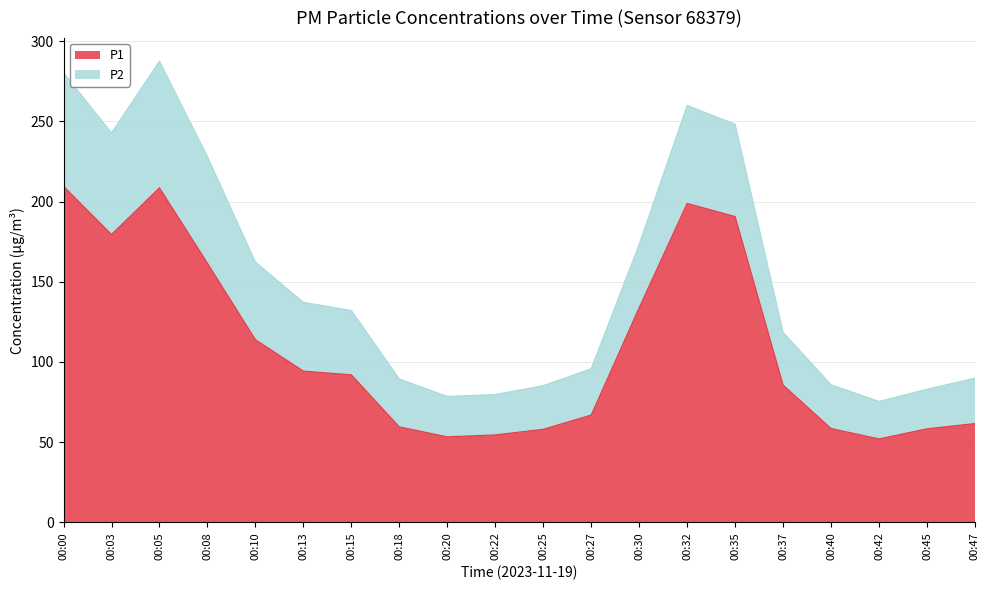

Does the chart display data point markers on the line(s)?

No